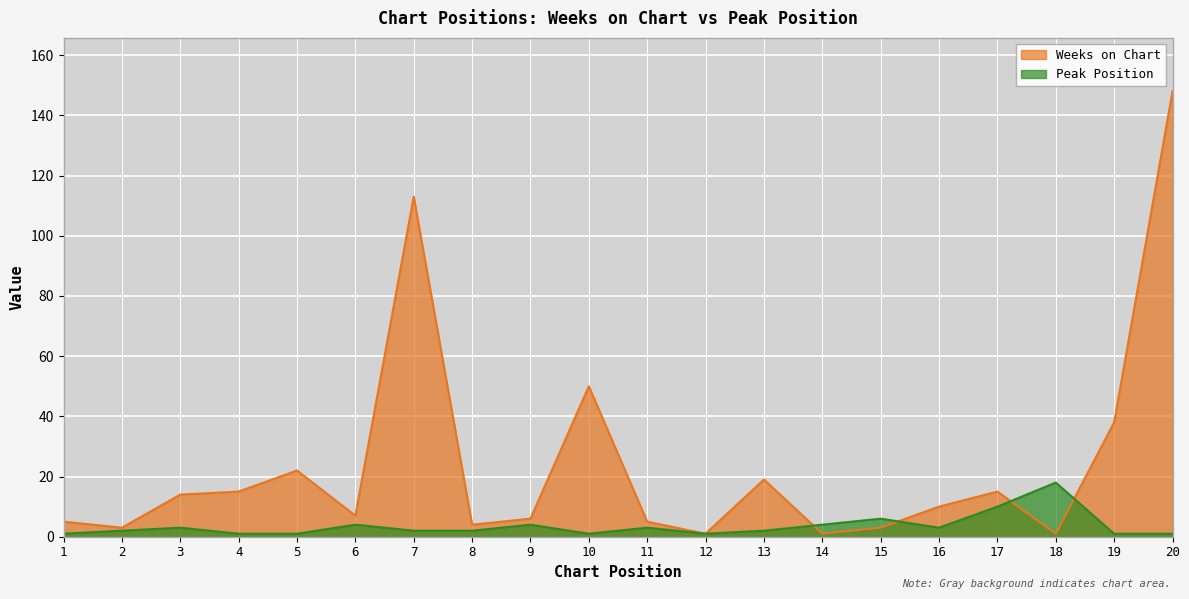

What is the maximum value for Peak Position?

18